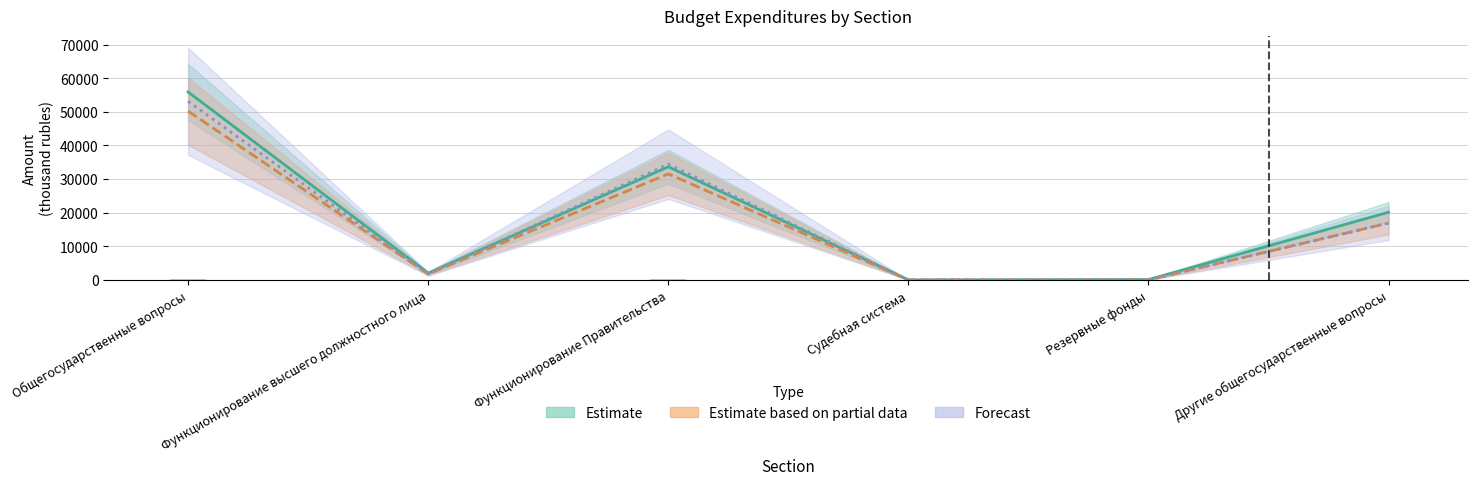

How many bars are there in total?

18